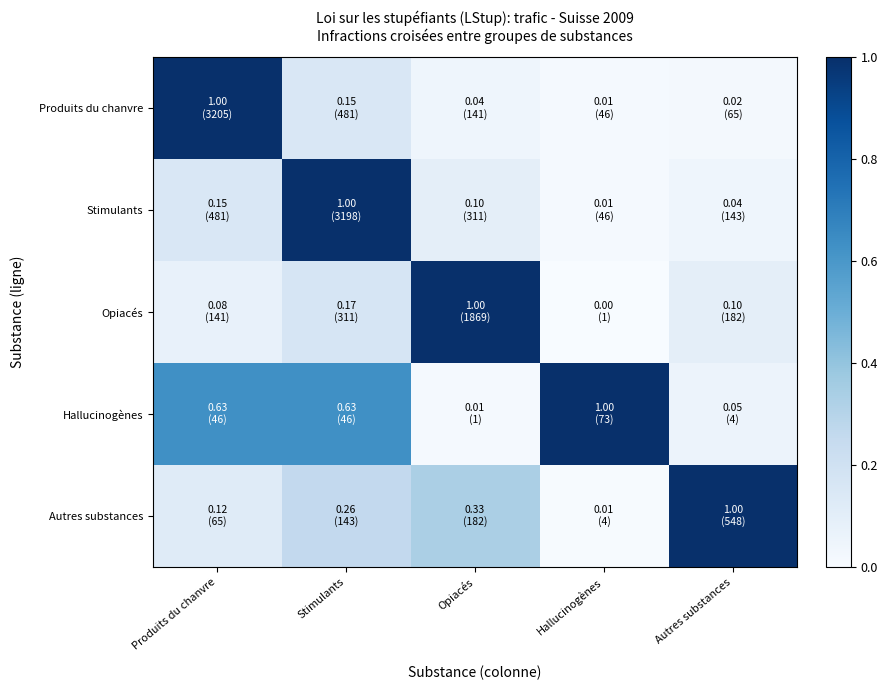

Reading left to right, extract all data points from this chart.

Produits du chanvre: Produits du chanvre=1.0	Stimulants=0.2	Opiacés=0.0	Hallucinogènes=0.0	Autres substances=0.0
Stimulants: Produits du chanvre=0.2	Stimulants=1.0	Opiacés=0.1	Hallucinogènes=0.0	Autres substances=0.0
Opiacés: Produits du chanvre=0.1	Stimulants=0.2	Opiacés=1.0	Hallucinogènes=0.0	Autres substances=0.1
Hallucinogènes: Produits du chanvre=0.6	Stimulants=0.6	Opiacés=0.0	Hallucinogènes=1.0	Autres substances=0.1
Autres substances: Produits du chanvre=0.1	Stimulants=0.3	Opiacés=0.3	Hallucinogènes=0.0	Autres substances=1.0